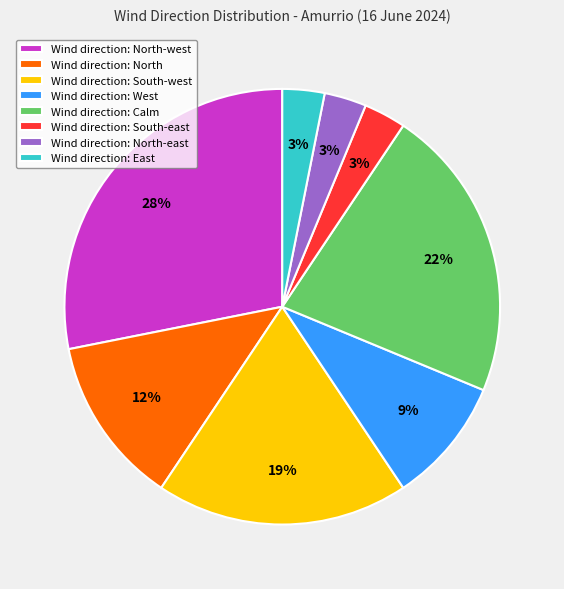

Which has a higher value, Wind direction: North or Wind direction: North-east?

Wind direction: North